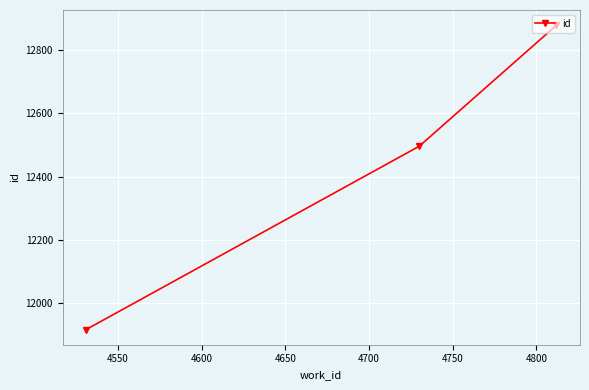

What is the smallest value displayed?

11916